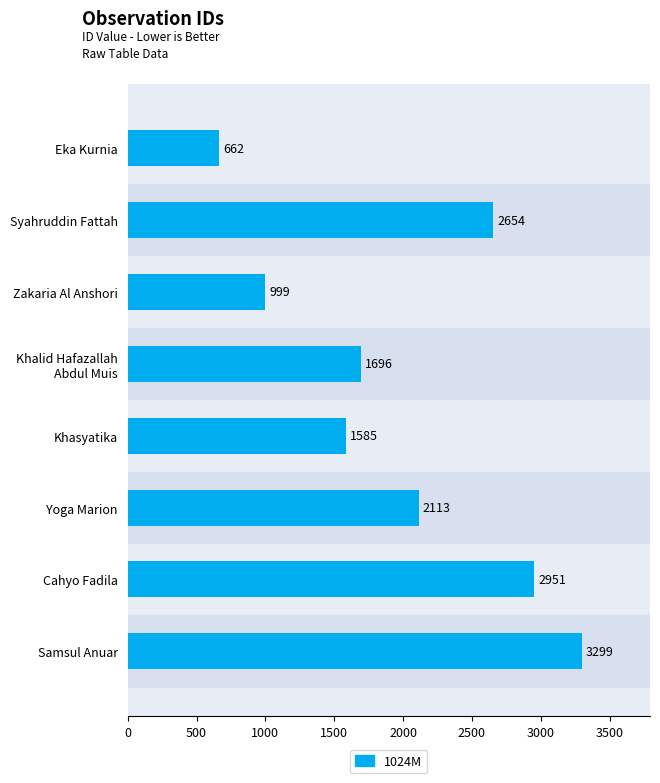

List the labels in order of value, largest first.

Samsul Anuar, Cahyo Fadila, Syahruddin Fattah, Yoga Marion, Khalid Hafazallah
Abdul Muis, Khasyatika, Zakaria Al Anshori, Eka Kurnia